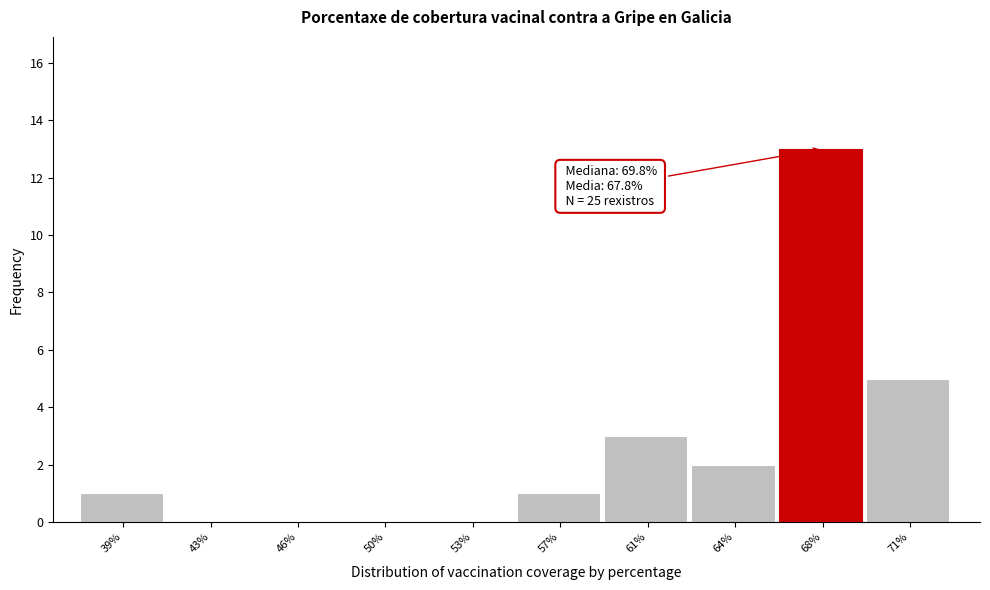

Reading left to right, list all the values displayed in this chart.

39%=1	43%=0	46%=0	50%=0	53%=0	57%=1	61%=3	64%=2	68%=13	71%=5